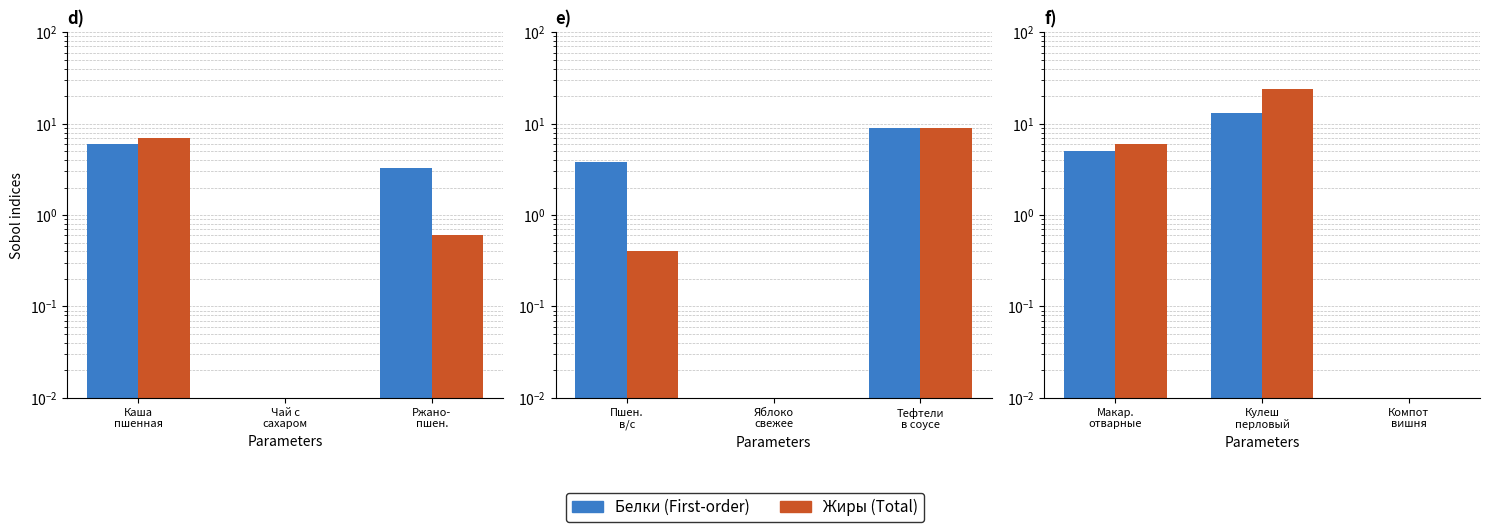

List the labels in order of Белки value, smallest first.

Компот вишня, Макар. отварные, Кулеш перловый